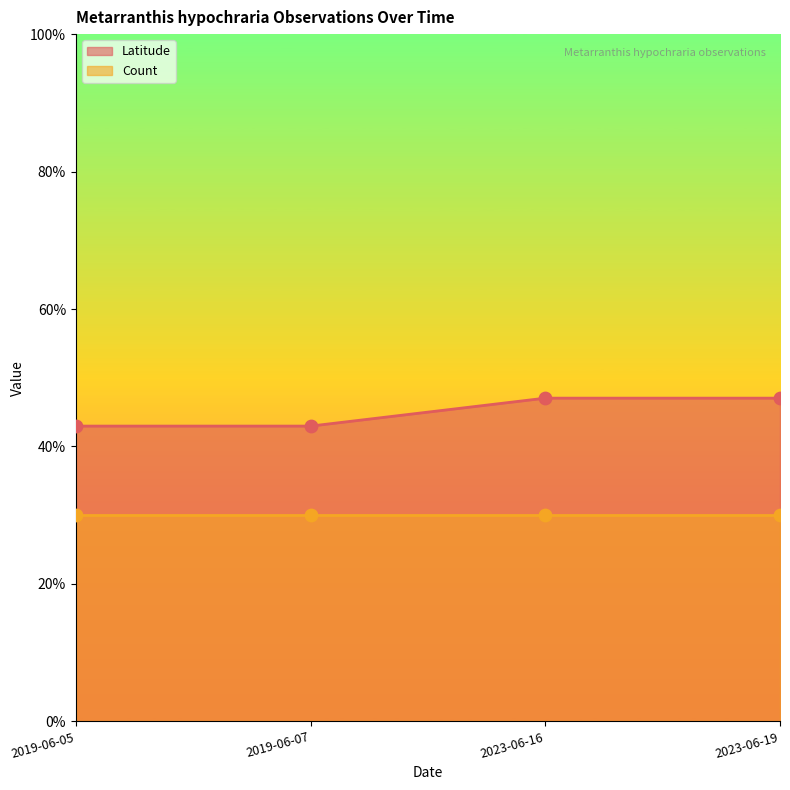

Which has a higher value, 2023-06-16 or 2019-06-07?

2023-06-16